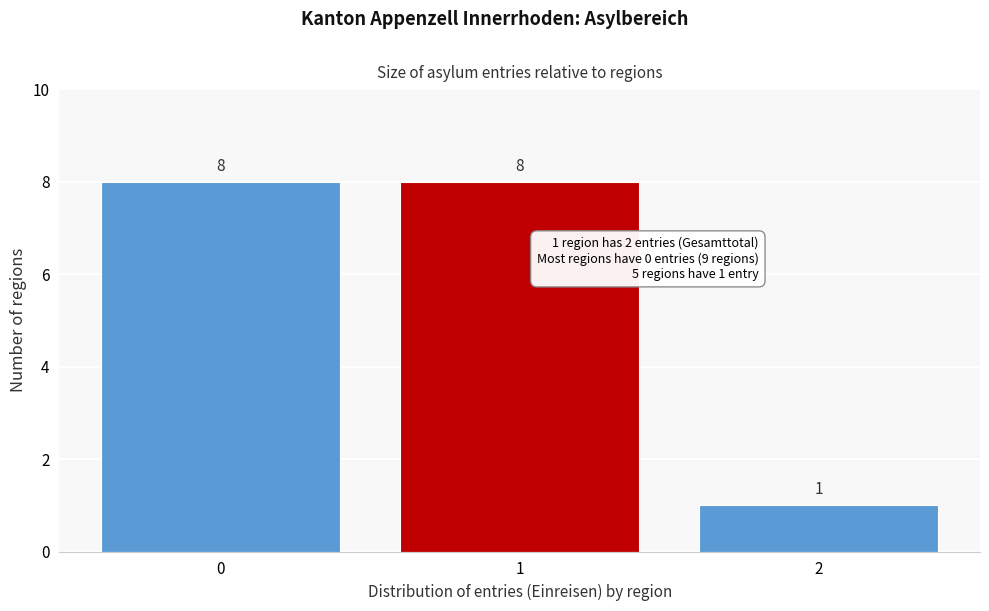

Reading left to right, transcribe this chart: for each bar, give the range it covers on the x-axis and its height.

-0.5 to 0.5: 8
0.5 to 1.5: 8
1.5 to 2.5: 1